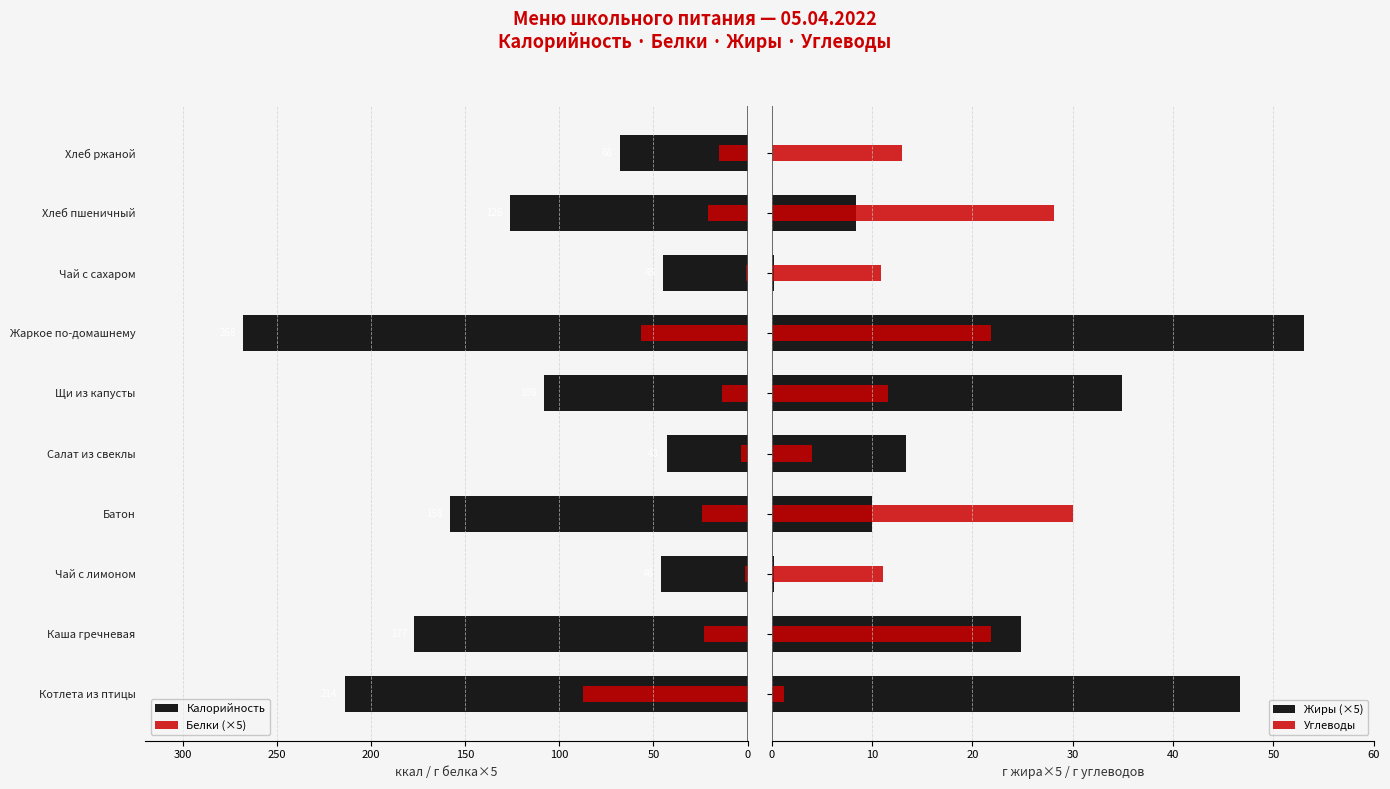

Count the number of categories in the chart.

10